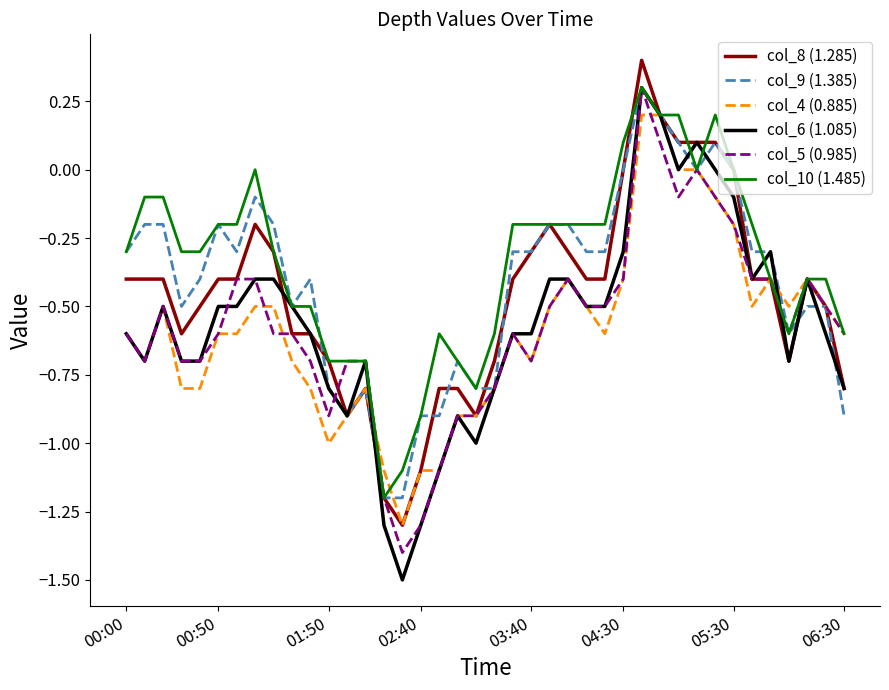

Which series has the widest spread of values?

col_6 (1.085)